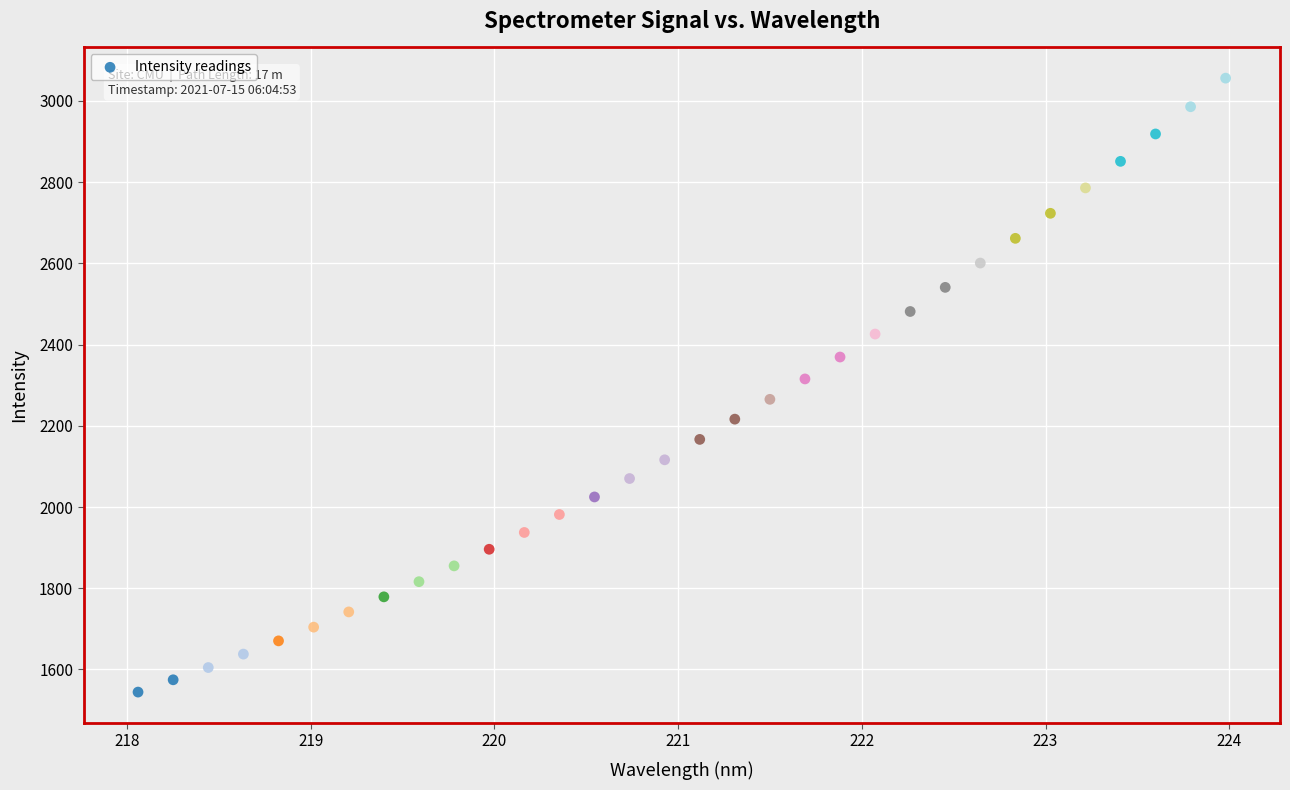

What is the range of Y values (max minus min)?

1511.7